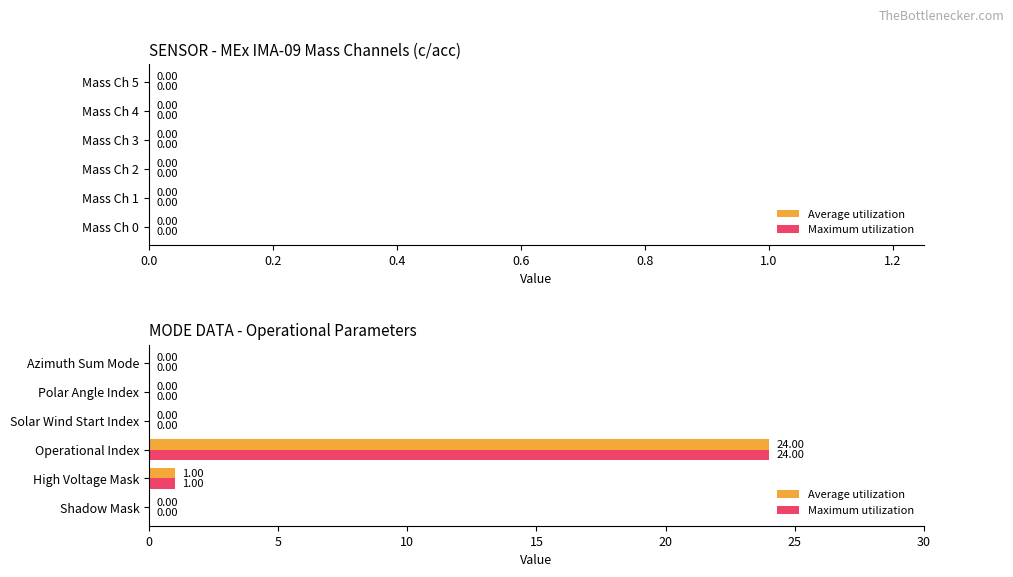

At which category is the sum across all series the highest?

Operational Index